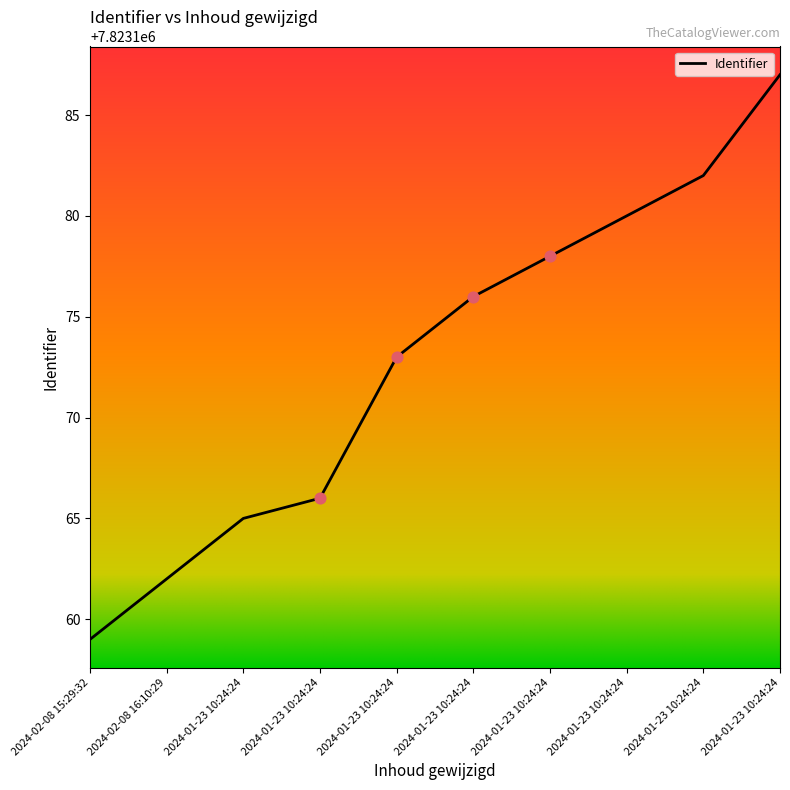

How many lines are shown in the chart?

1